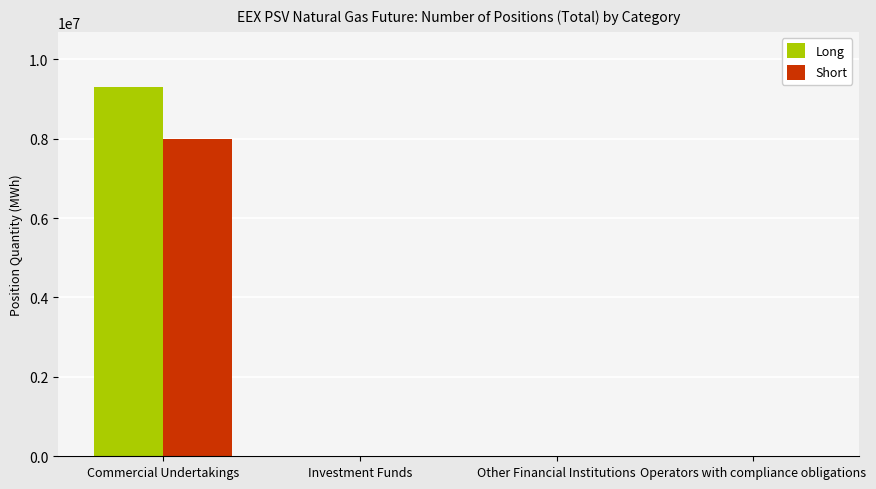

What is the sum of the Short values at Commercial Undertakings and Other Financial Institutions?

7983144